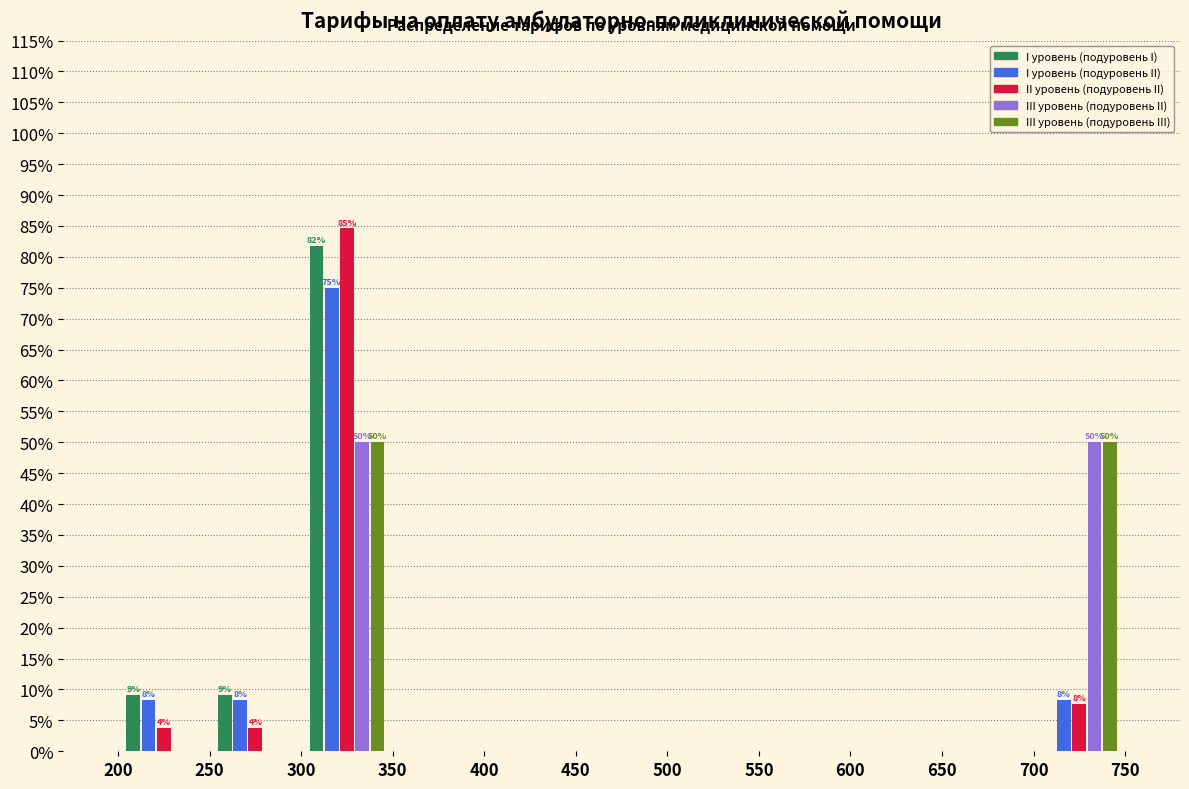

In the I уровень (подуровень I) series, which range on the x-axis has the tallest bar?

300 to 350